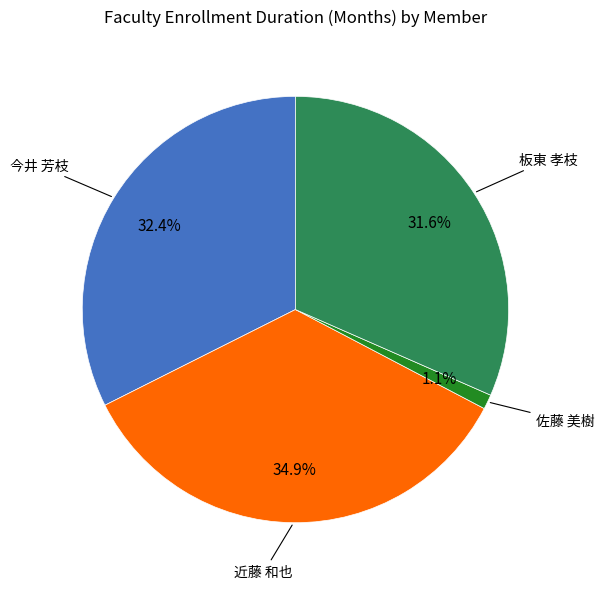

To the nearest percent, what is the average slice percentage?

25%